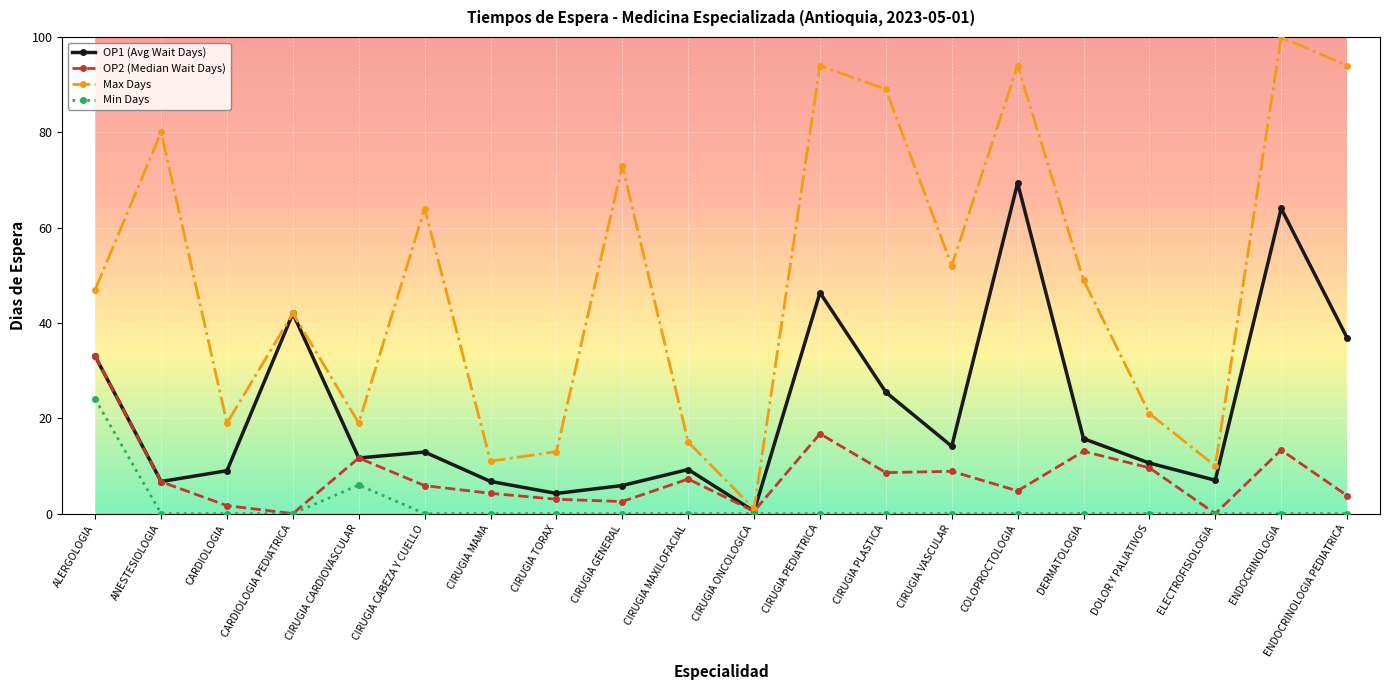

The value of OP1 (Avg Wait Days) at ALERGOLOGIA is 55.8. True or false?

False